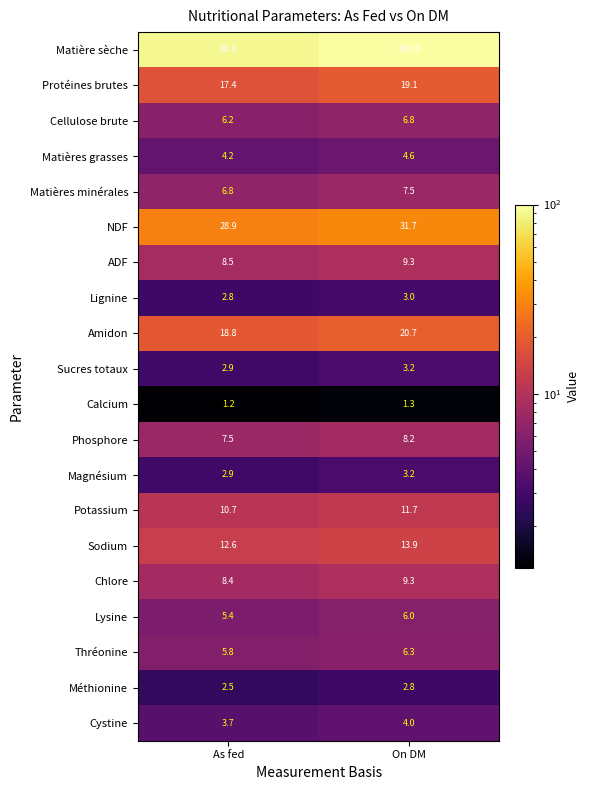

Is the value of Amidon at As fed greater than the value of Cellulose brute at As fed?

Yes